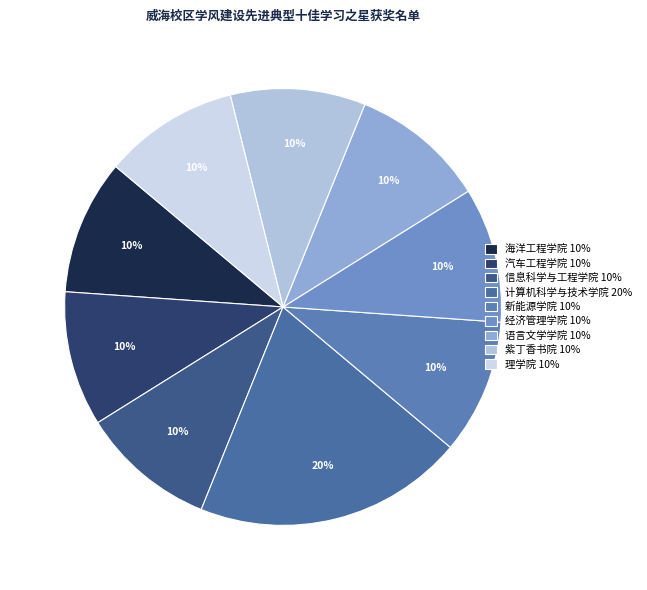

To the nearest percent, what portion does 汽车工程学院 represent?

10%